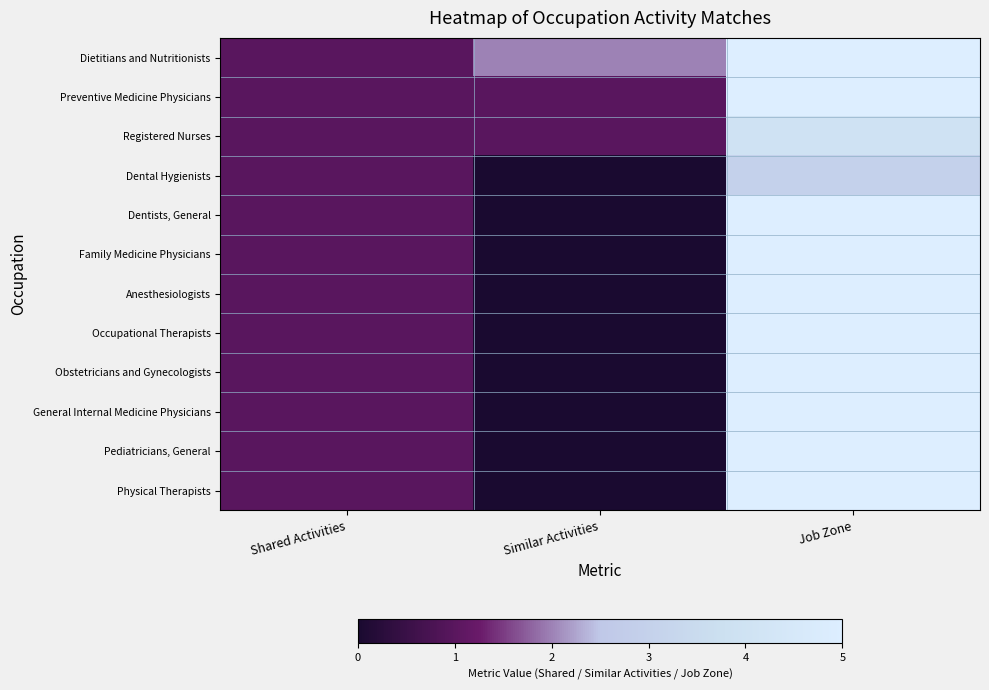

What is the spread (max minus min) of values at Similar Activities?

2